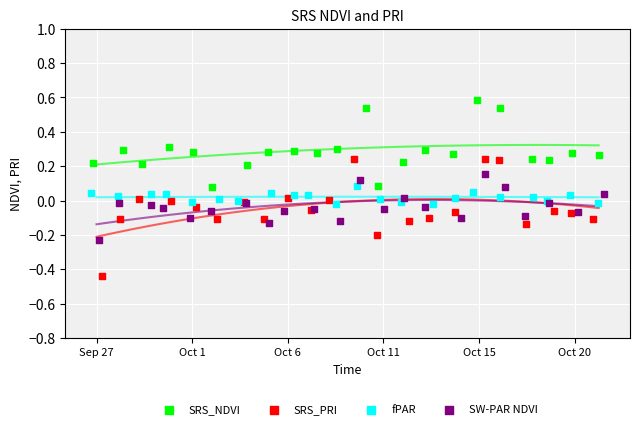

Which series has the widest spread of Y values?

SRS_PRI